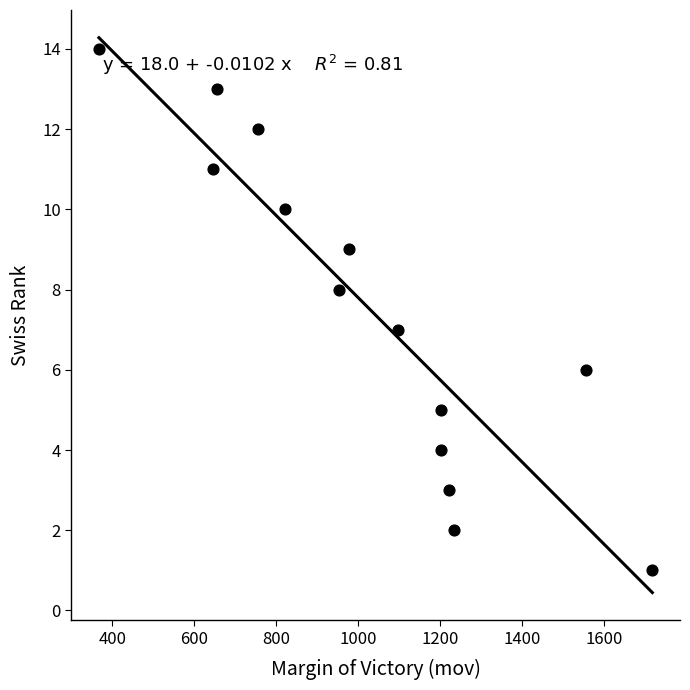

What is the range of X values (max minus min)?

1350